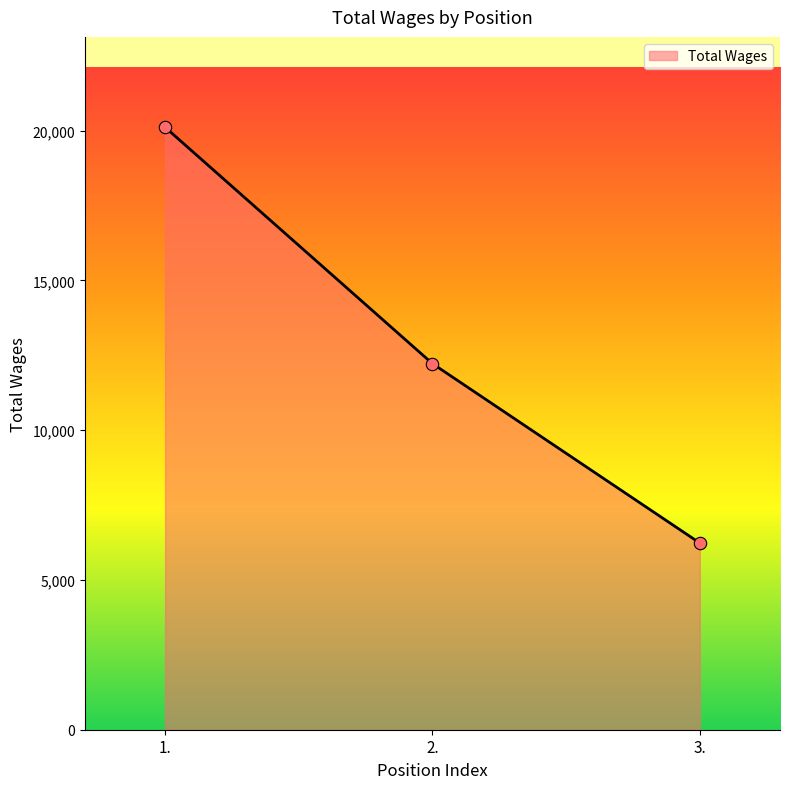

What is the ratio of the value at 1. to the value at 2.?

1.6